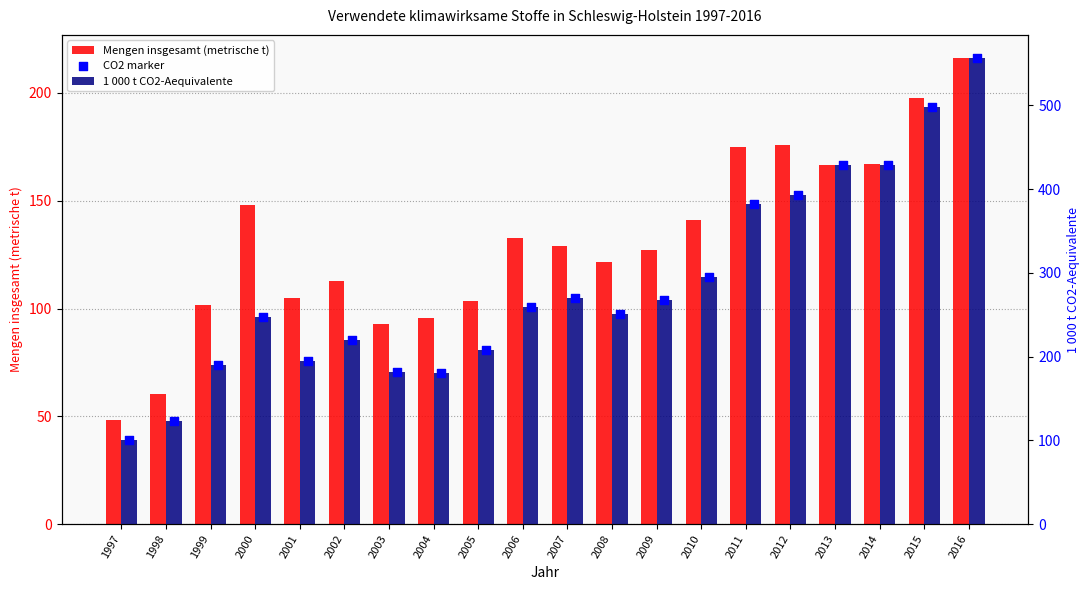

Which series has the largest total across all categories?

1 000 t CO2-Aequivalente